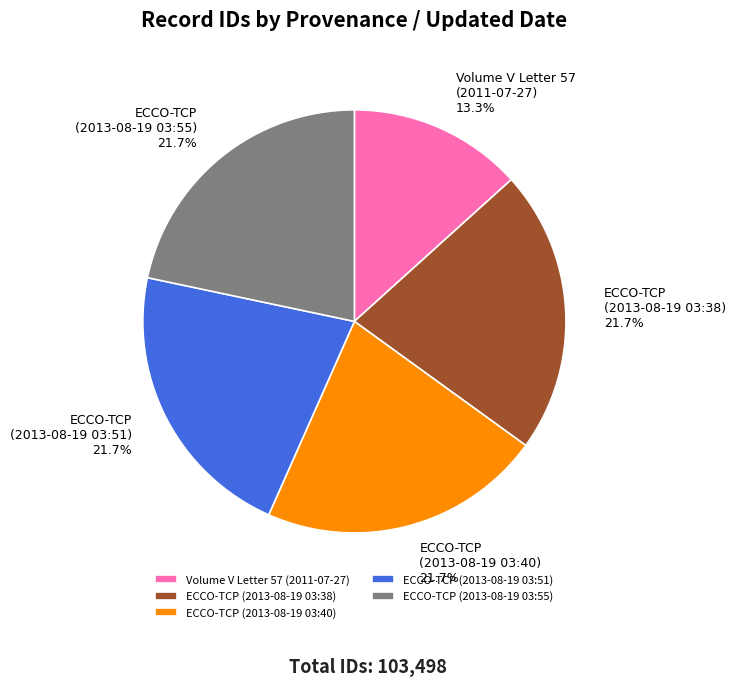

What is the smallest slice in the pie chart?

Volume V Letter 57 (2011-07-27)